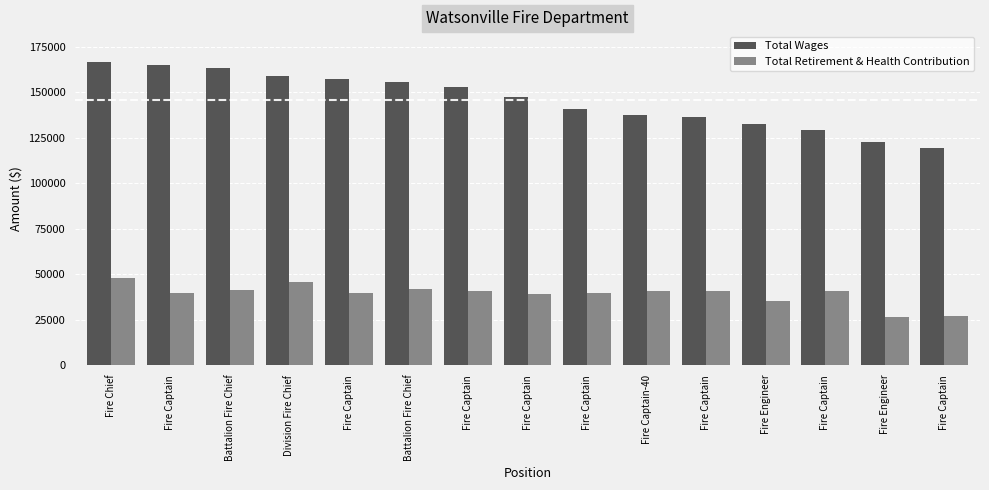

True or false: Total Wages has a value of 264577 at Battalion Fire Chief.

False